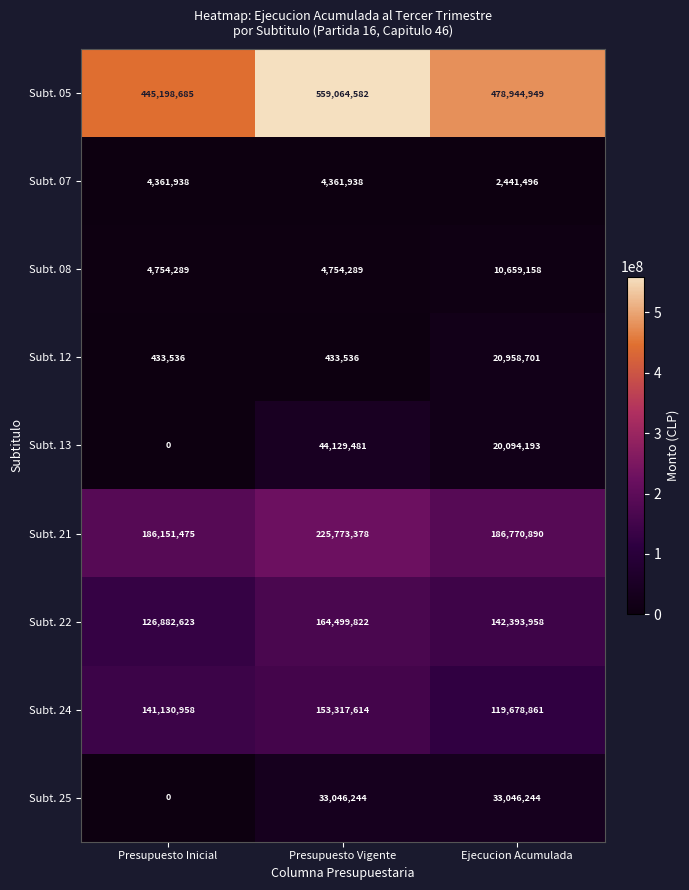

Count the Subt. 25 values in the range 0 to 33046244.

3